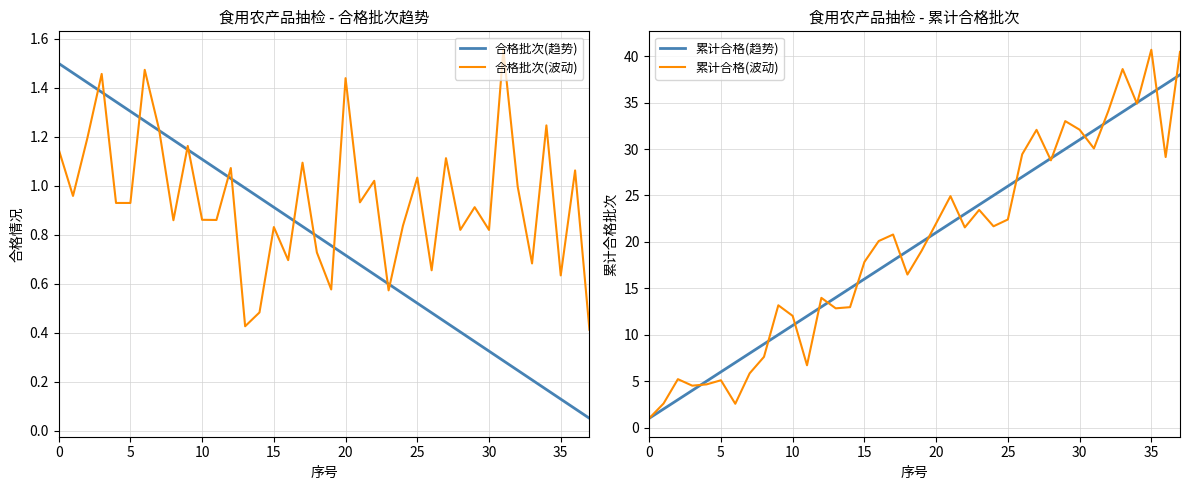

What value does the 累计合格(波动) series have at 12?

14.0